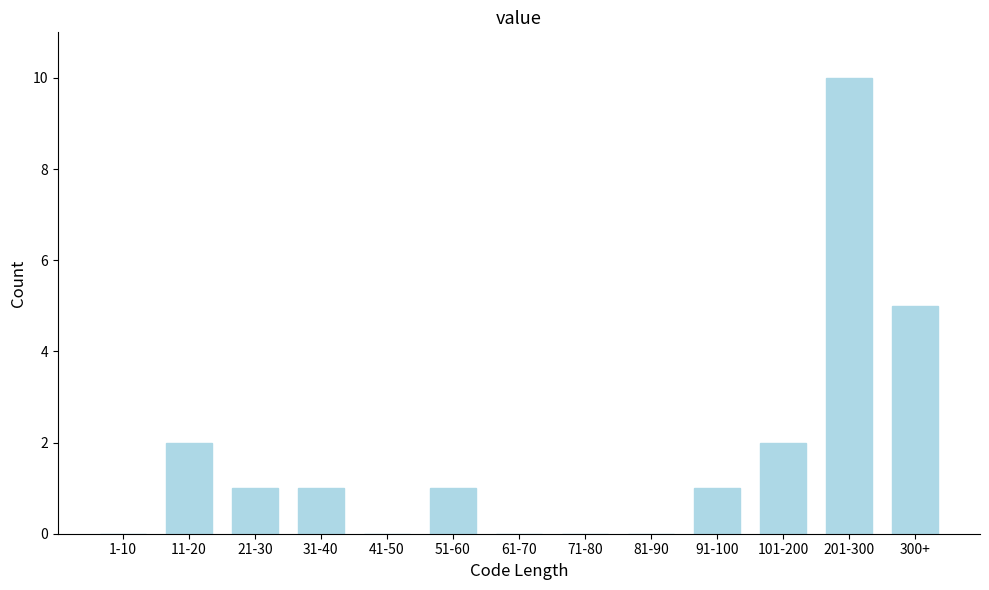

Reading right to left, list all the values displayed in this chart.

300+=5	201-300=10	101-200=2	91-100=1	81-90=0	71-80=0	61-70=0	51-60=1	41-50=0	31-40=1	21-30=1	11-20=2	1-10=0